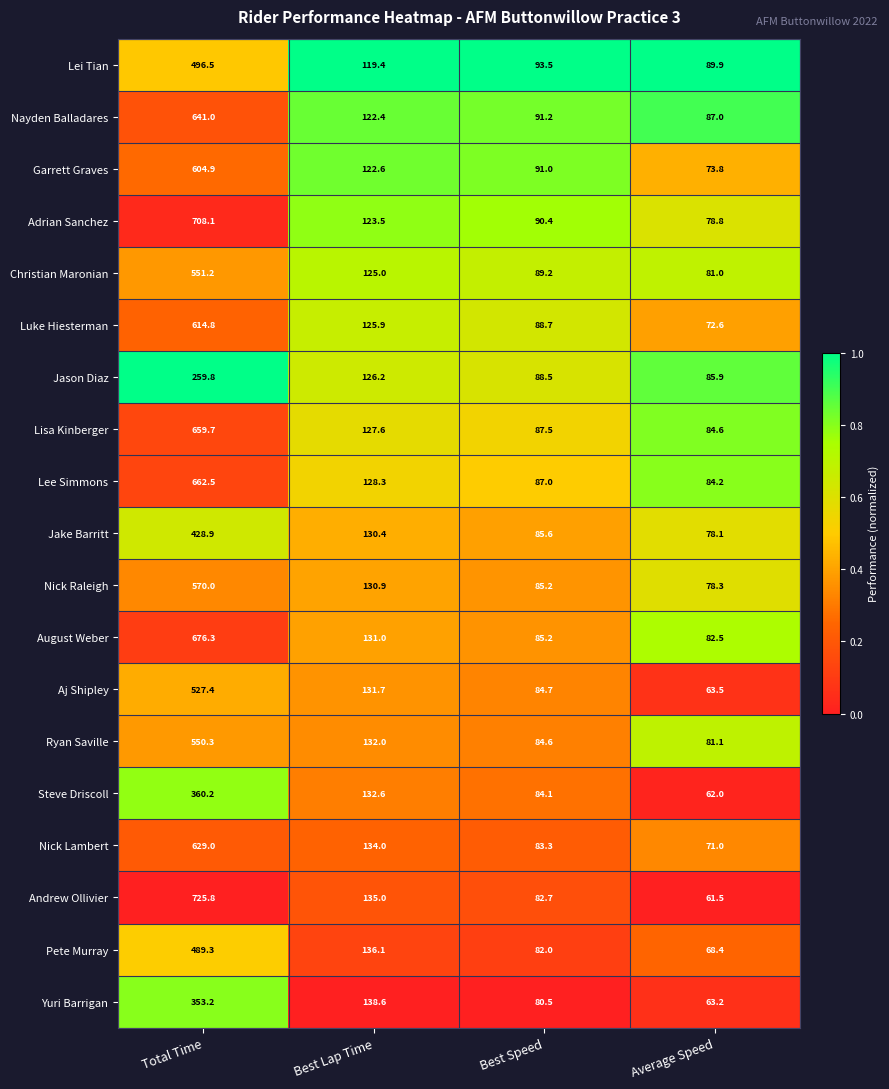

Which series changed the most between Total Time and Best Speed?

Andrew Ollivier